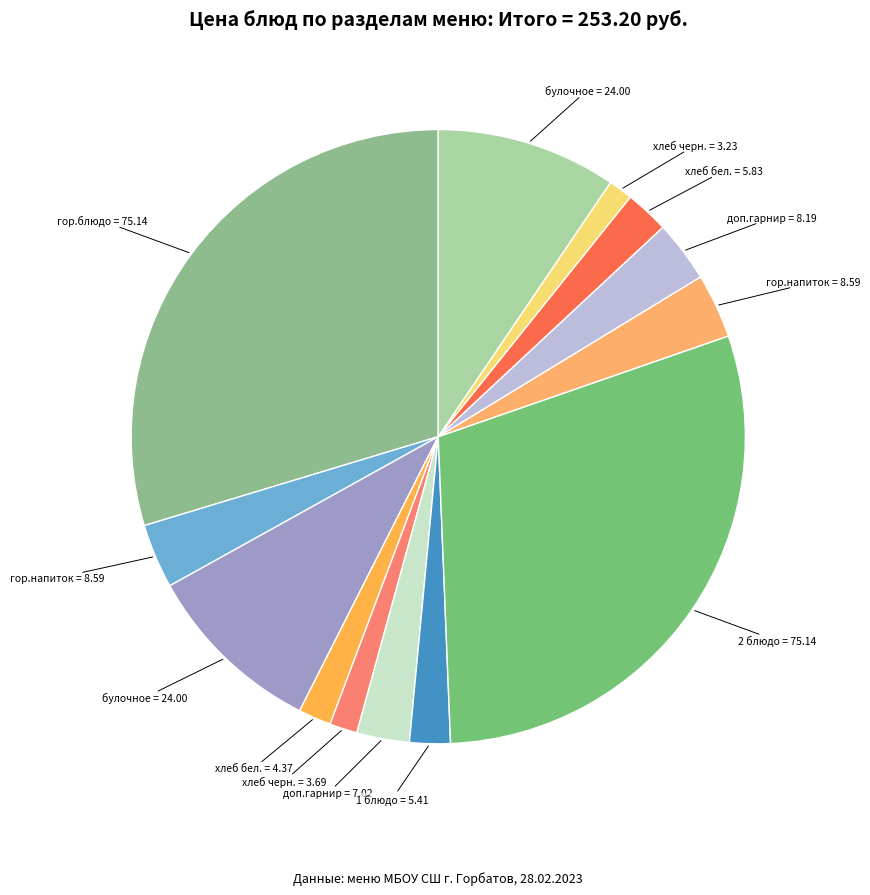

How many slices are in this pie chart?

13